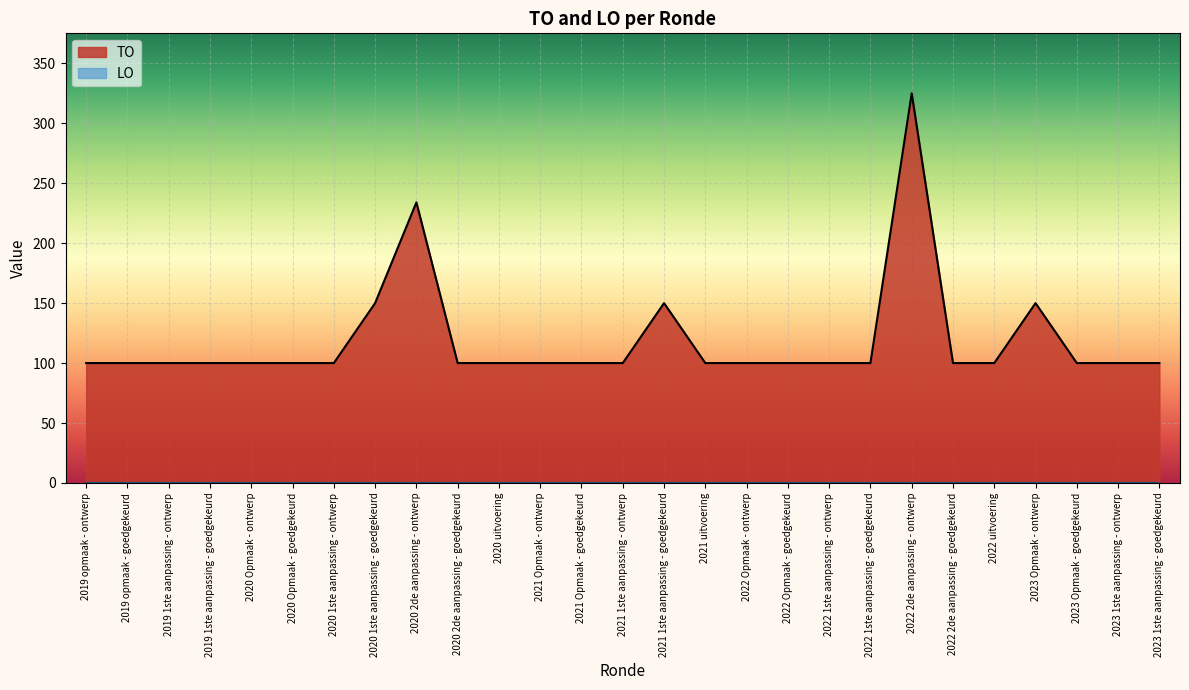

What is the value of the 11th point from the left?

100